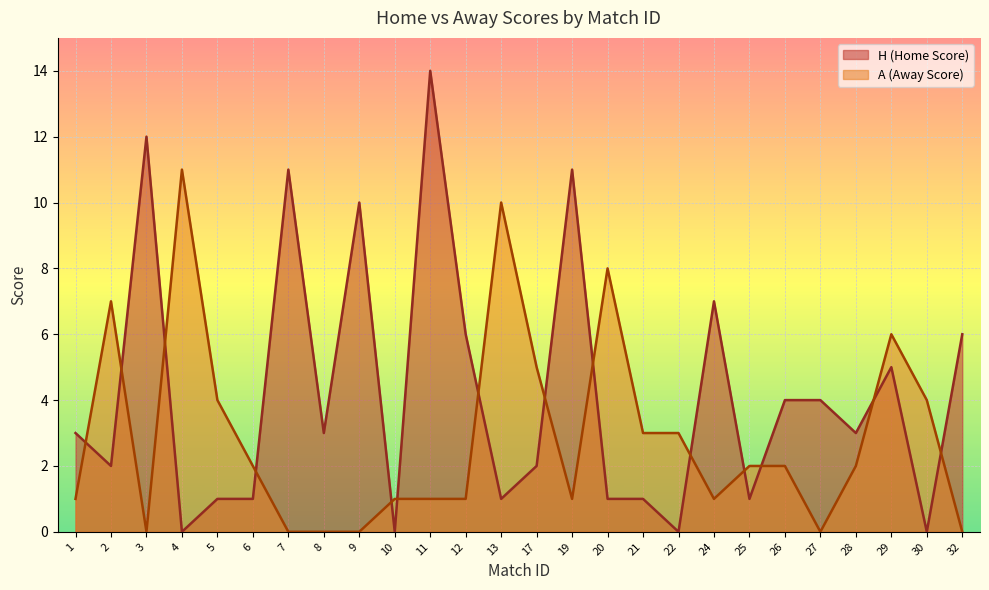

Between which two adjacent categories do A (Away Score) and H (Home Score) first intersect?

1 and 2